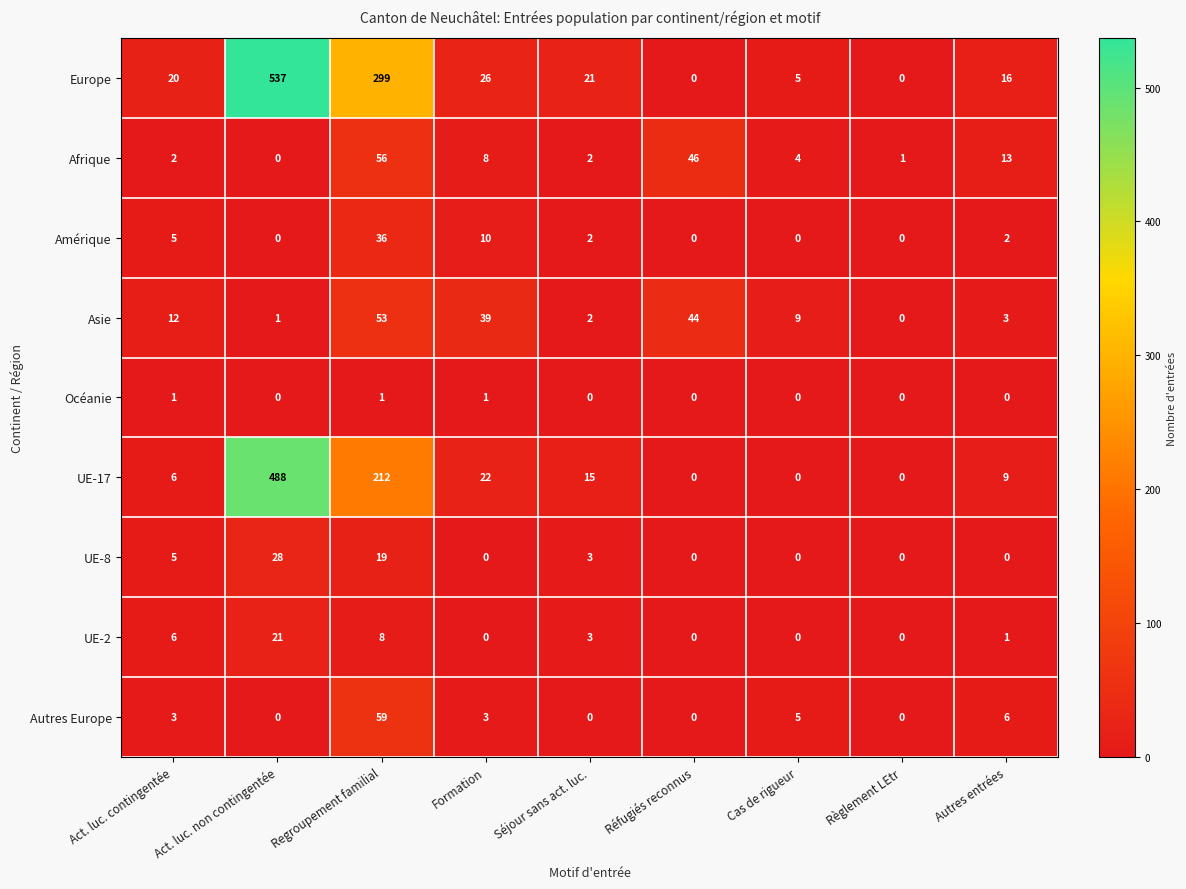

Which label corresponds to the largest value in the chart?

Act. luc. non contingentée